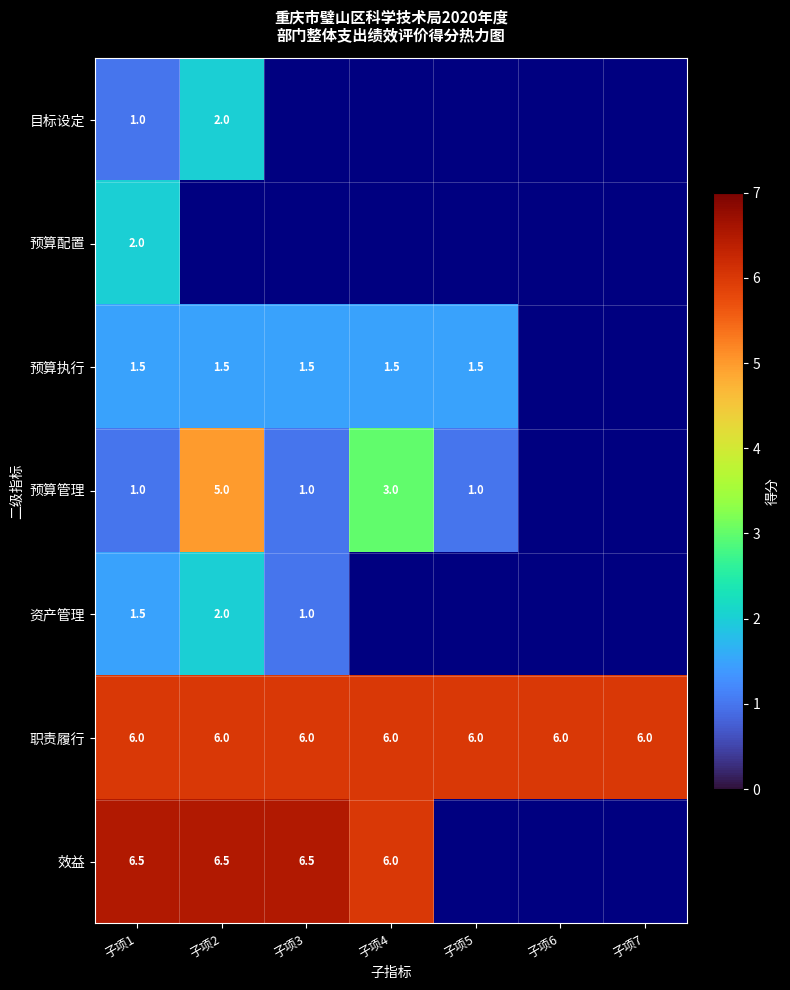

The value of 预算执行 at 子项4 is 0.7. True or false?

False